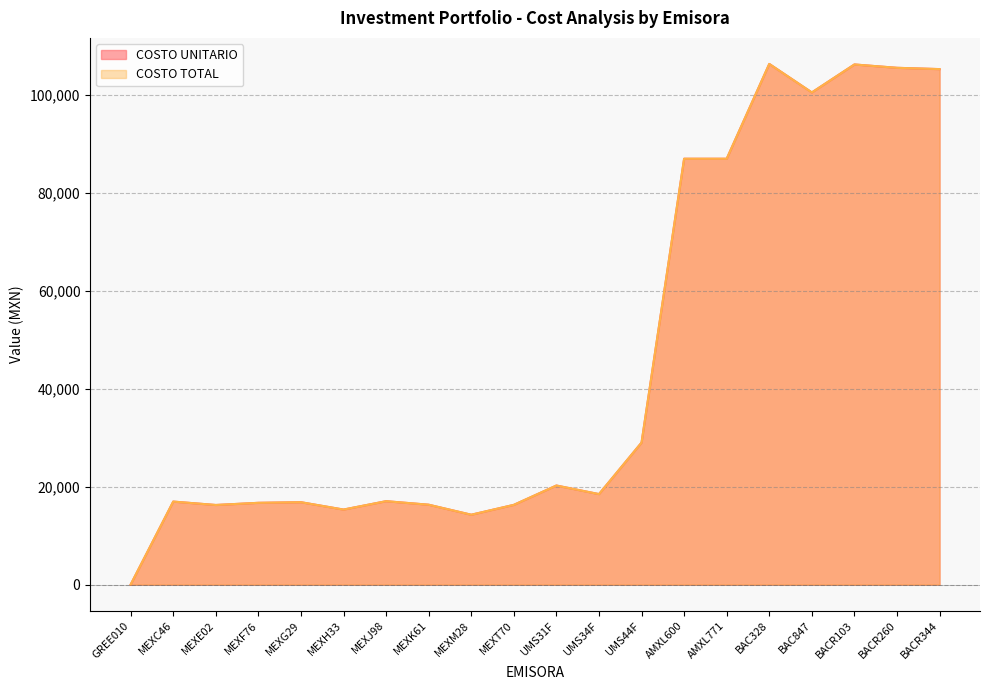

What is the maximum value shown in the chart?

106310.3